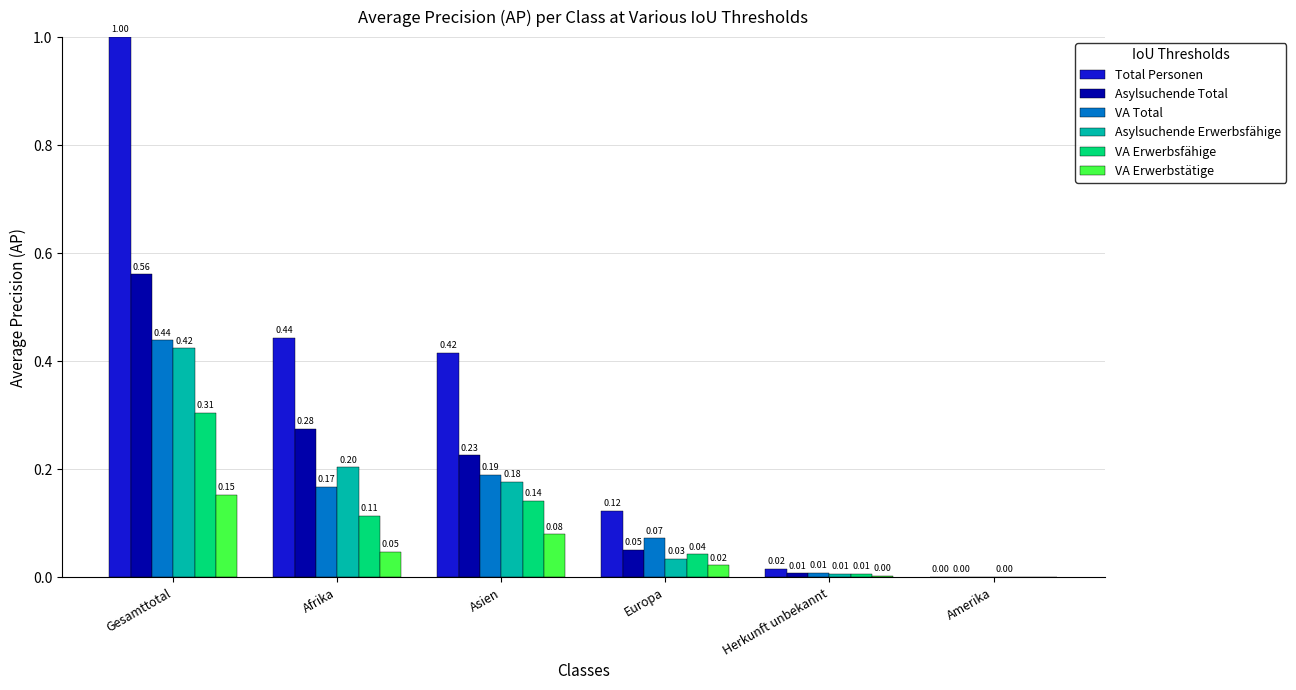

Which series changed the most between Gesamttotal and Asien?

Total Personen